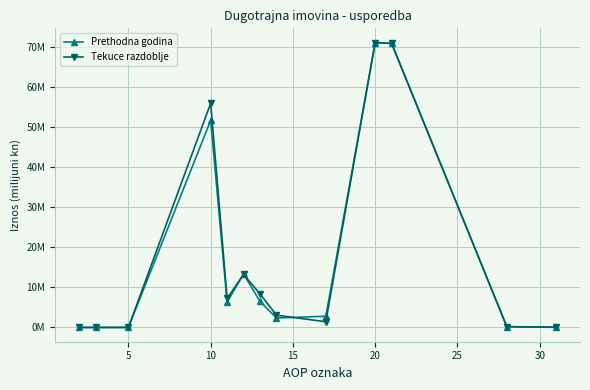

Is this an area chart (filled region under the line)?

No